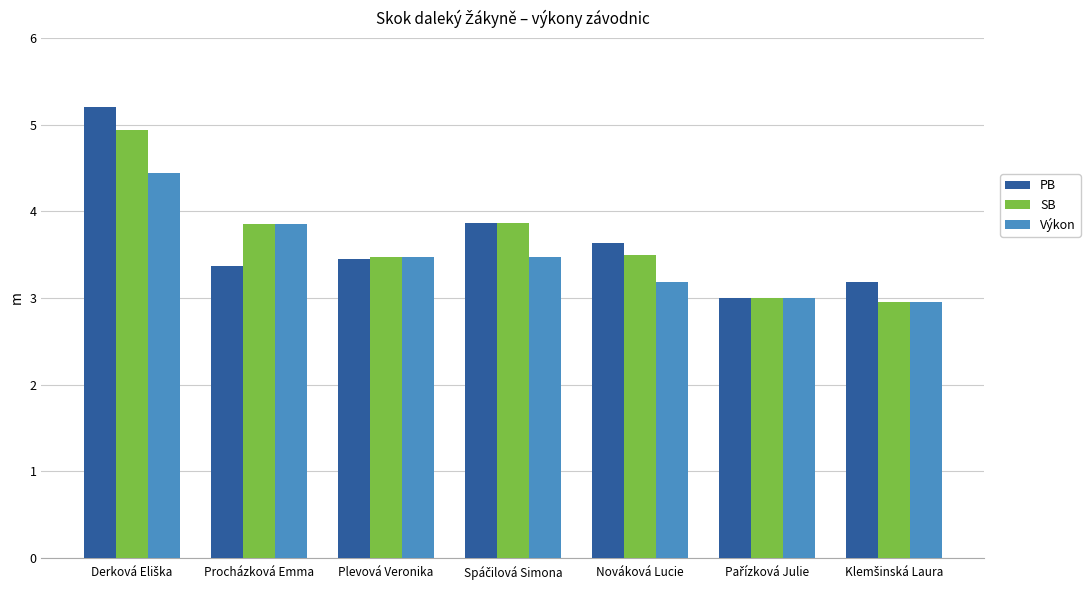

Rank the series by their maximum value, from lowest to highest.

Výkon, SB, PB